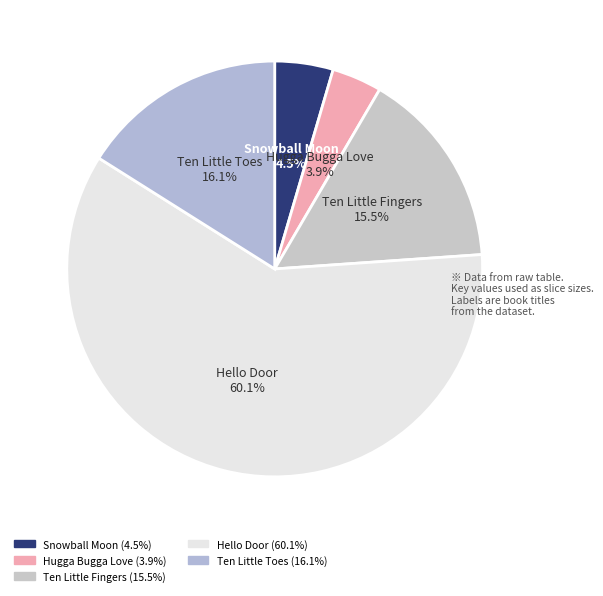

Which category has the smallest portion of the pie?

Hugga Bugga Love